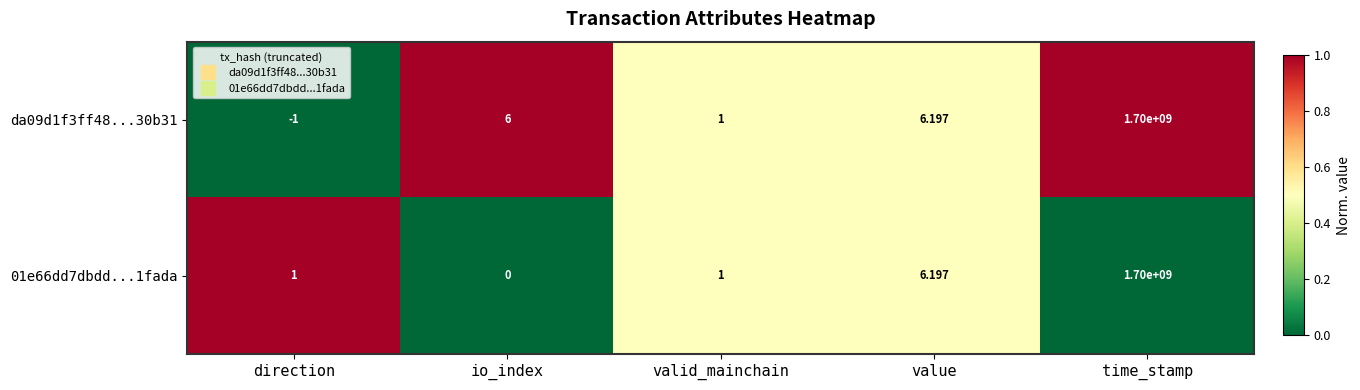

List the labels in order of da09d1f3ff48...30b31 value, largest first.

time_stamp, value, io_index, valid_mainchain, direction